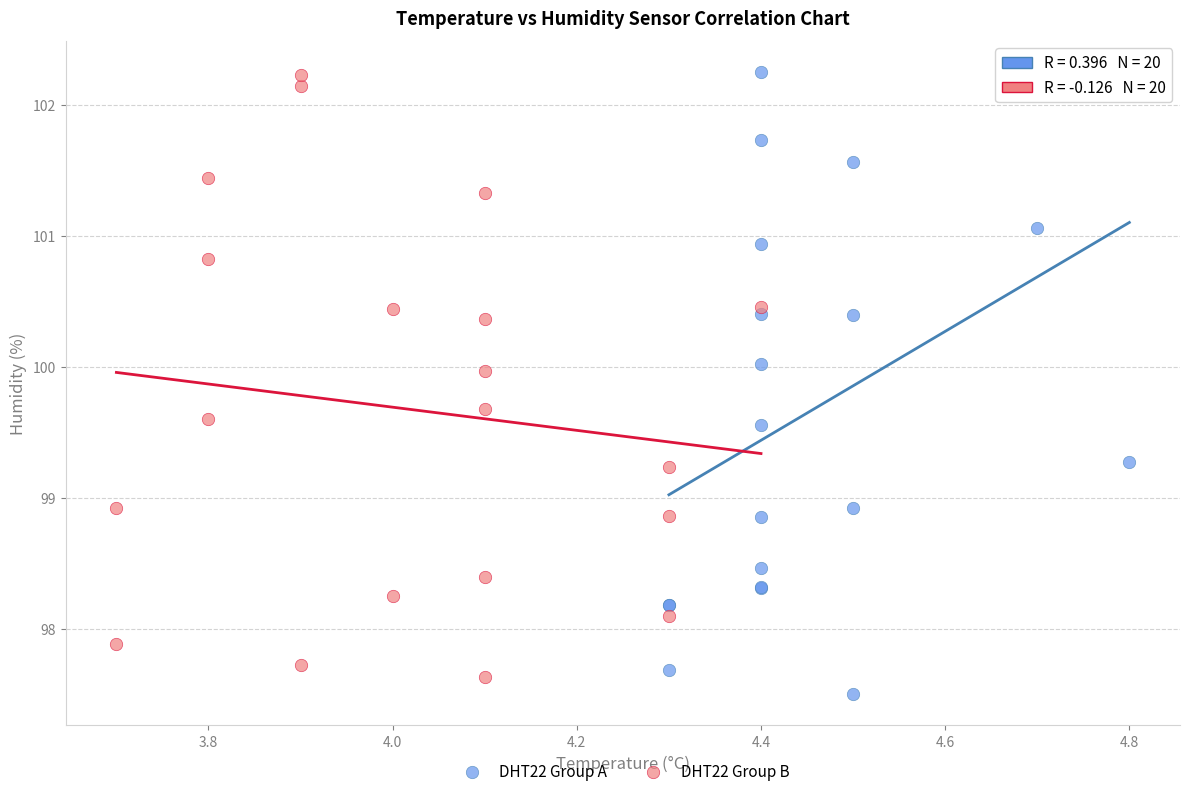

Which series has the largest Y range (max minus min)?

DHT22 Group A